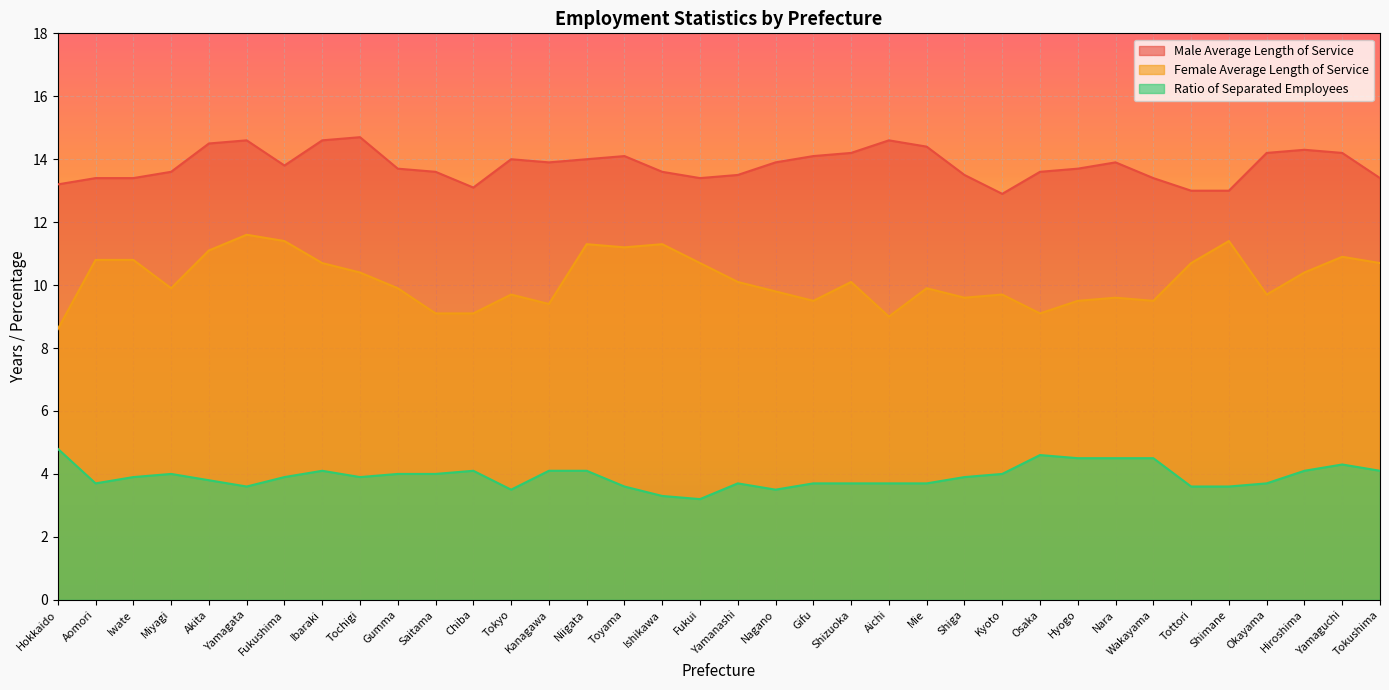

True or false: Male Average Length of Service and Female Average Length of Service intersect in this chart.

False